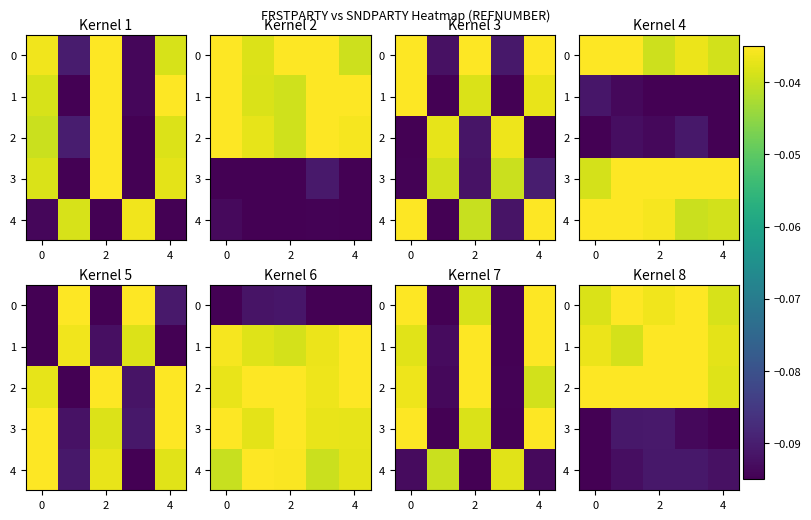

Which series has the largest range (max minus min)?

1